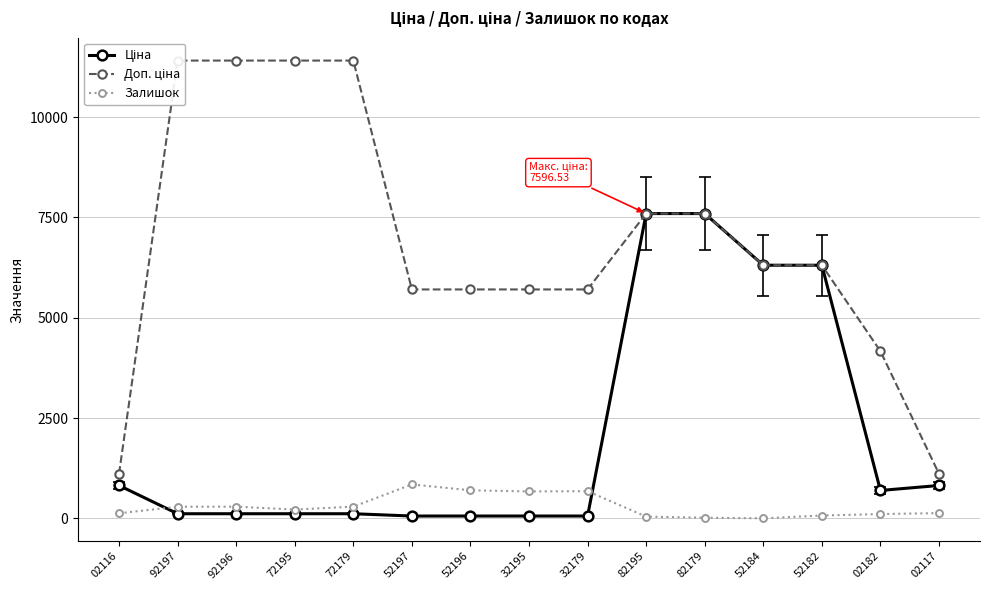

Reading left to right, transcribe all the data shown in this chart.

Ціна: 02116=818.5	92197=114.1	92196=114.1	72195=114.1	72179=114.1	52197=57.0	52196=57.0	32195=57.0	32179=57.0	82195=7596.5	82179=7596.5	52184=6308.8	52182=6308.8	02182=694.3	02117=818.5
Доп. ціна: 02116=1109.2	92197=11410.0	92196=11410.0	72195=11410.0	72179=11410.0	52197=5705.0	52196=5705.0	32195=5705.0	32179=5705.0	82195=7596.5	82179=7596.5	52184=6308.8	52182=6308.8	02182=4165.6	02117=1109.2
Залишок: 02116=125.0	92197=289.0	92196=290.0	72195=218.0	72179=290.0	52197=845.0	52196=698.0	32195=670.0	32179=676.0	82195=42.0	82179=15.0	52184=0.0	52182=70.0	02182=106.0	02117=129.0